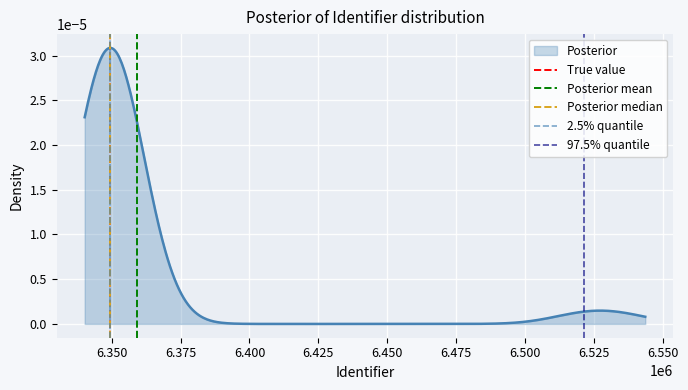

Is the value of Posterior mean at 6.325 greater than the value of True value at 6.325?

No